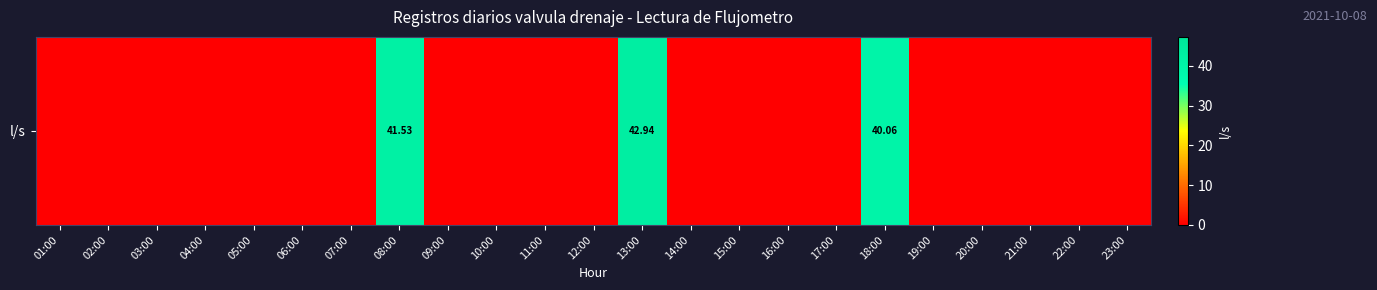

What is the average value?

5.4